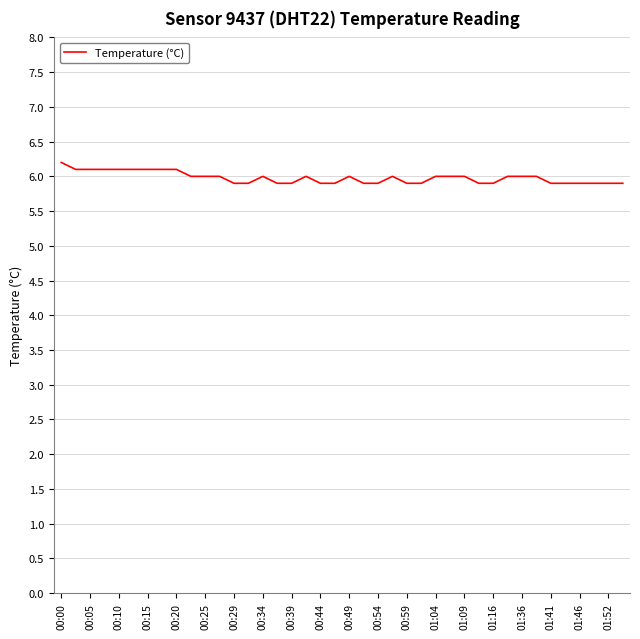

What is the minimum value shown in the chart?

5.9